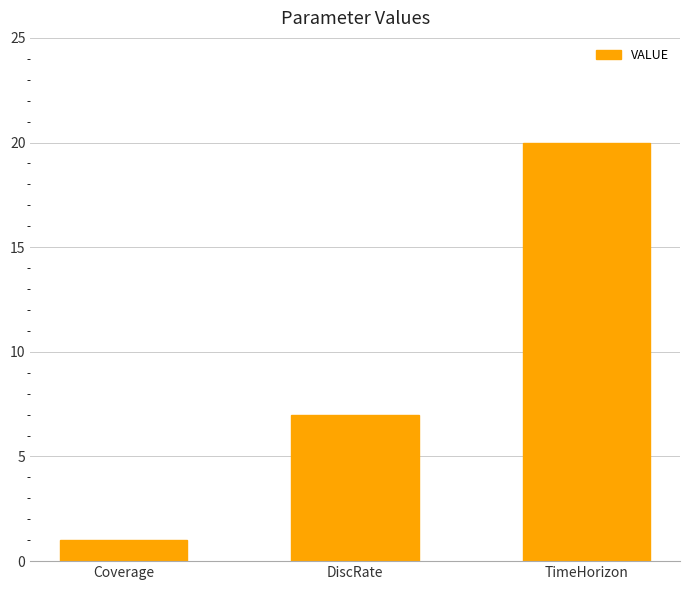

What is the value of the 1st bar from the left?

1